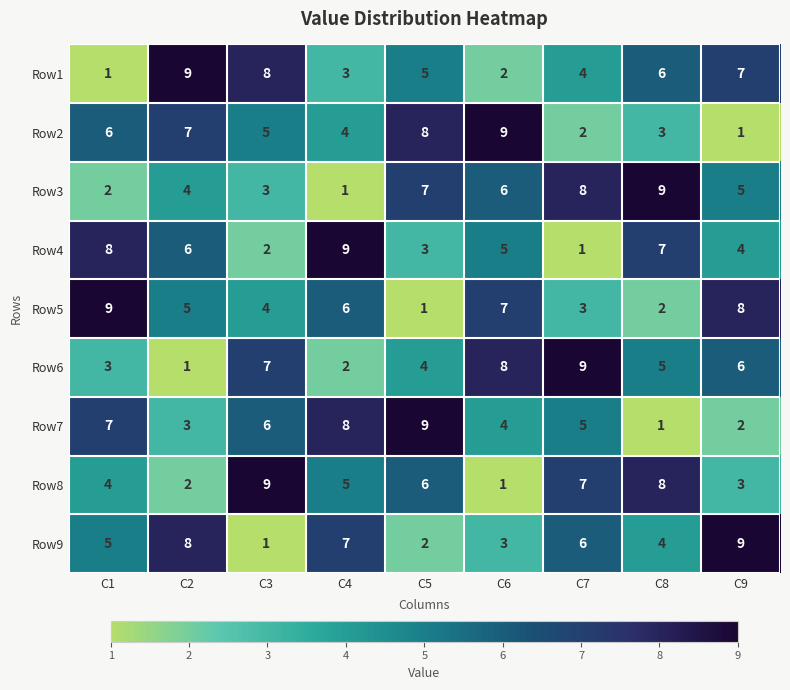

At how many categories does at least one series exceed 3?

9